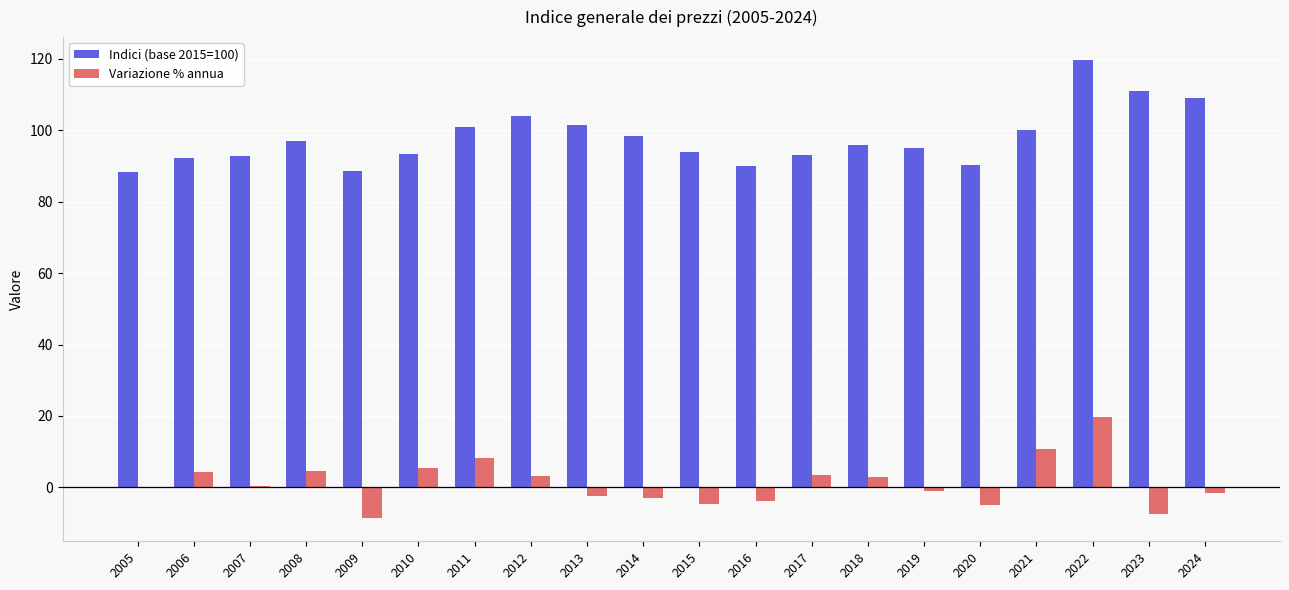

What is the sum of all Variazione % annua values?

25.1